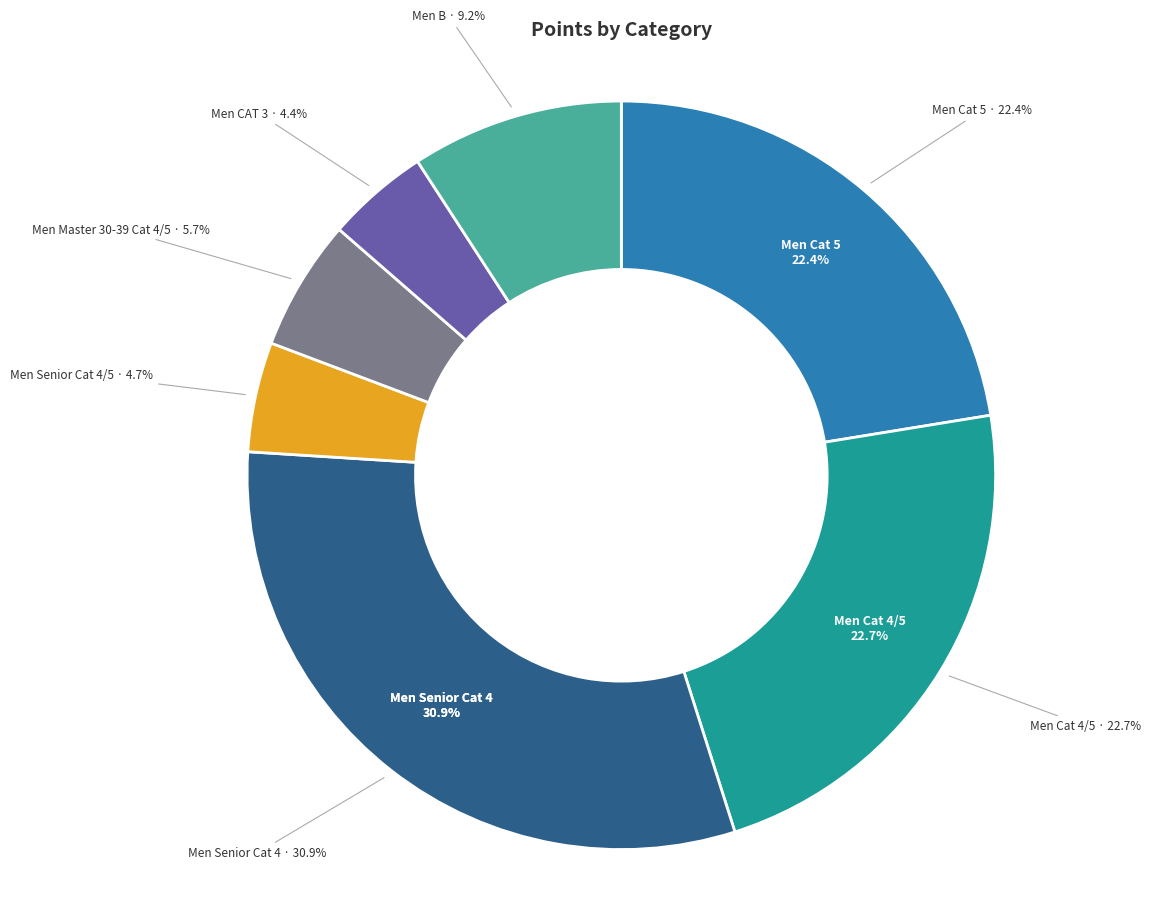

What is the largest slice in the pie chart?

Men Senior Cat 4